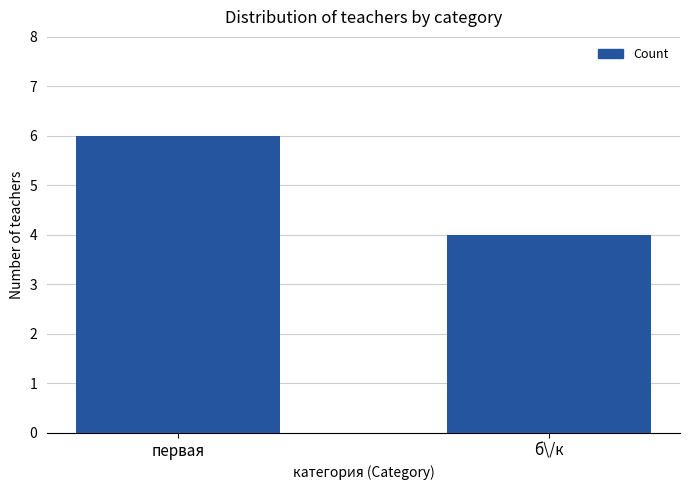

What is the sum of the values at б\/к and первая?

10